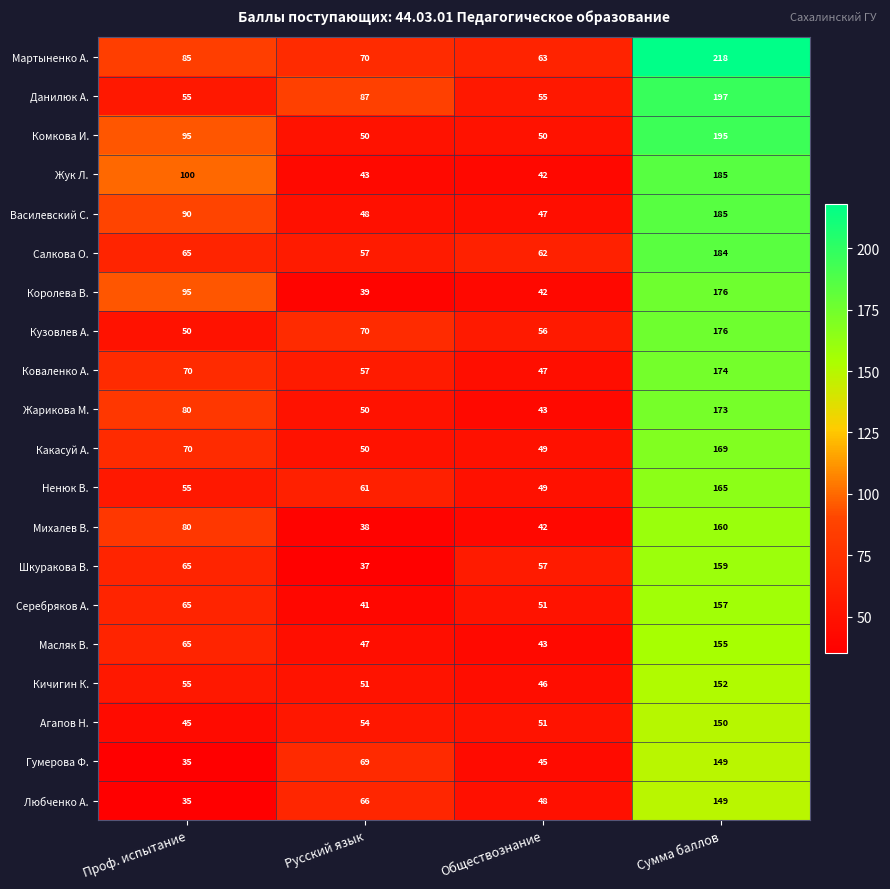

Which label corresponds to the smallest value in the chart?

Проф. испытание